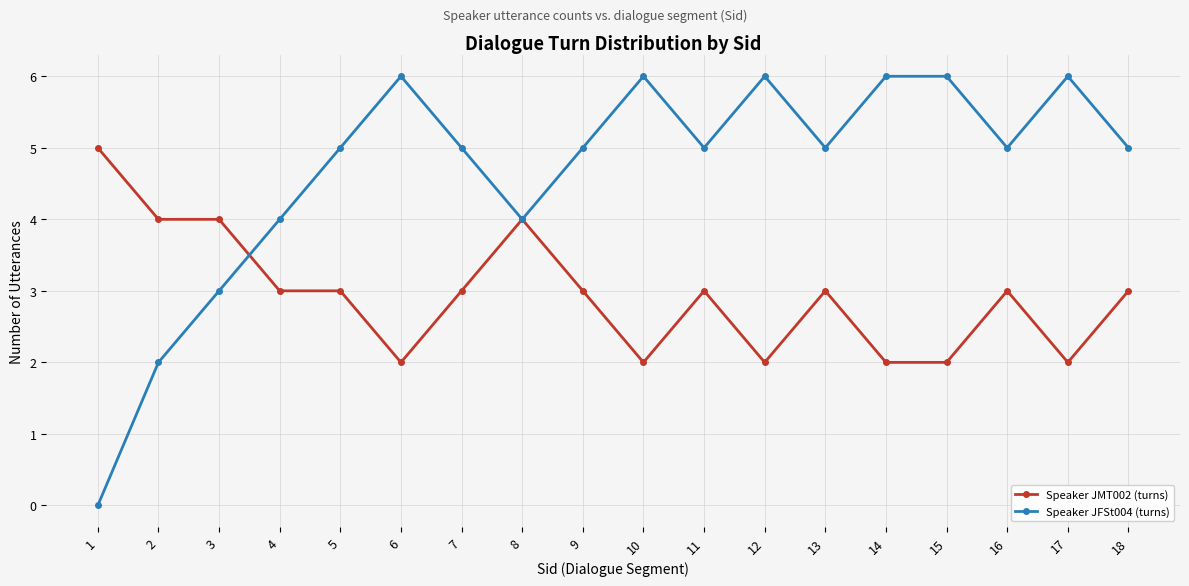

Count the number of data series in this chart.

2